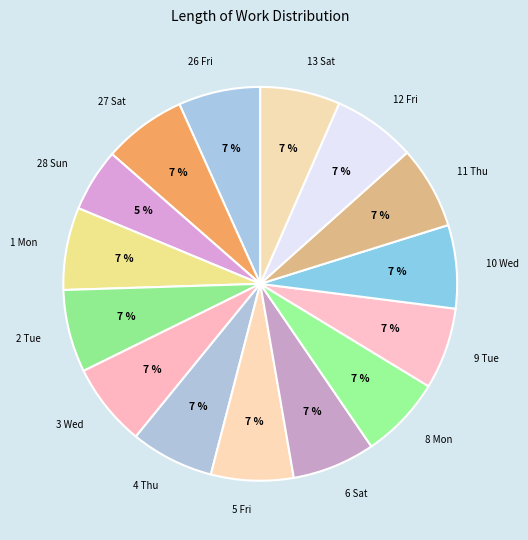

Which category has the smallest portion of the pie?

28 Sun